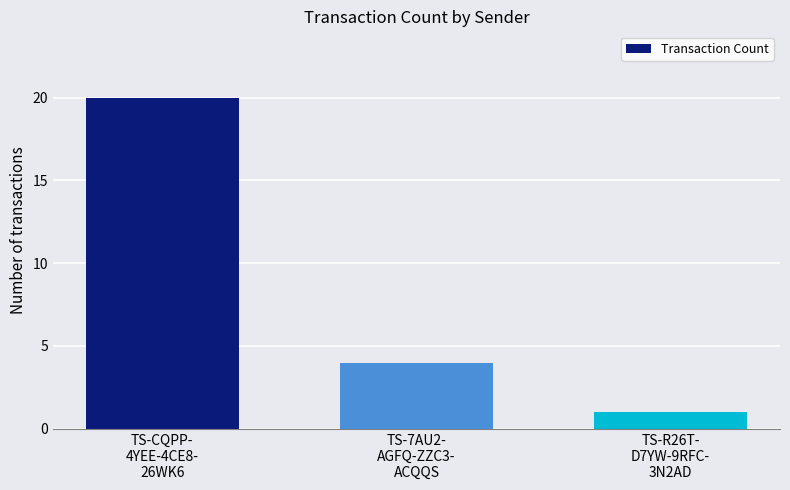

What is the label of the 3rd bar from the right?

TS-CQPP-
4YEE-4CE8-
26WK6